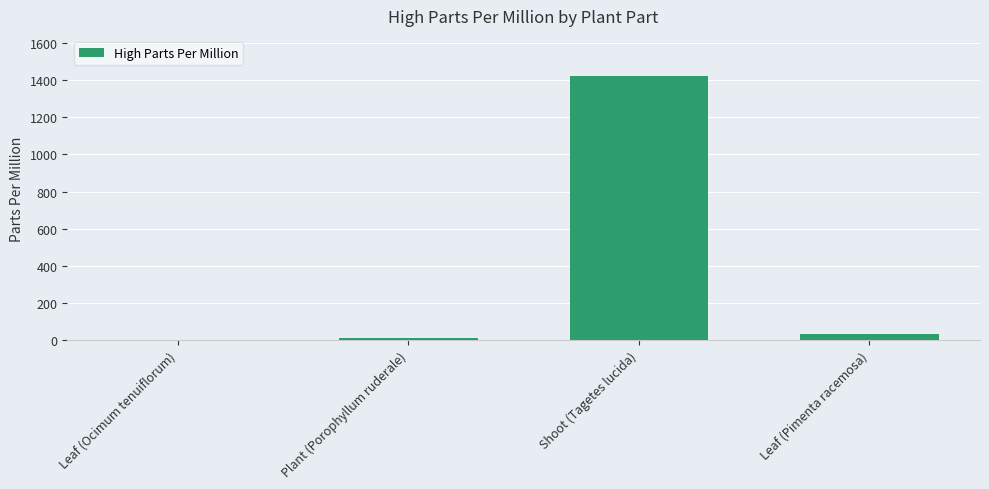

Which category has the highest value across all series?

Shoot (Tagetes lucida)